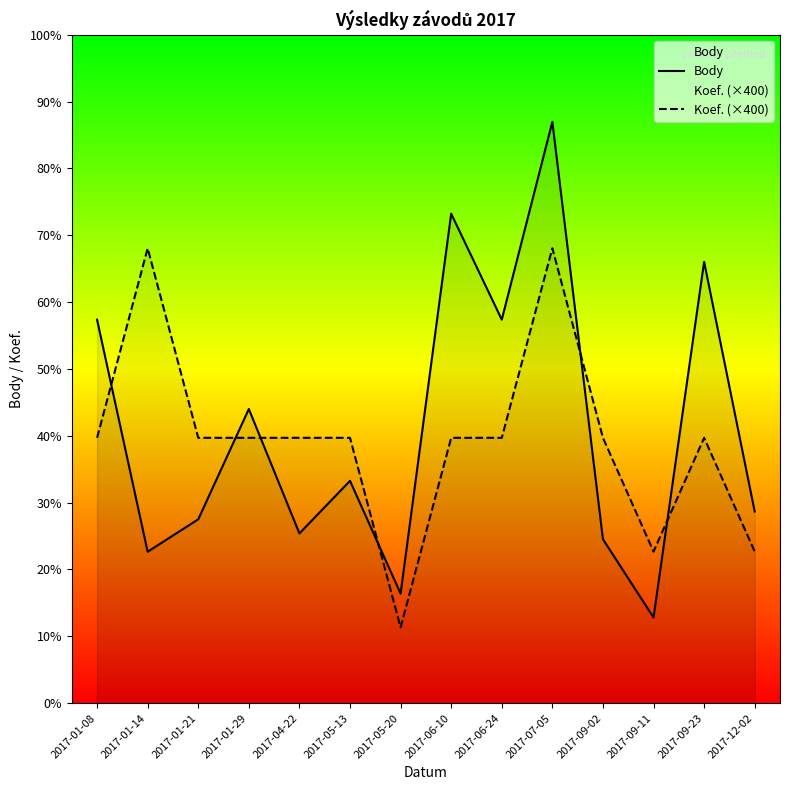

What is the label of the 11th point from the left?

2017-09-02